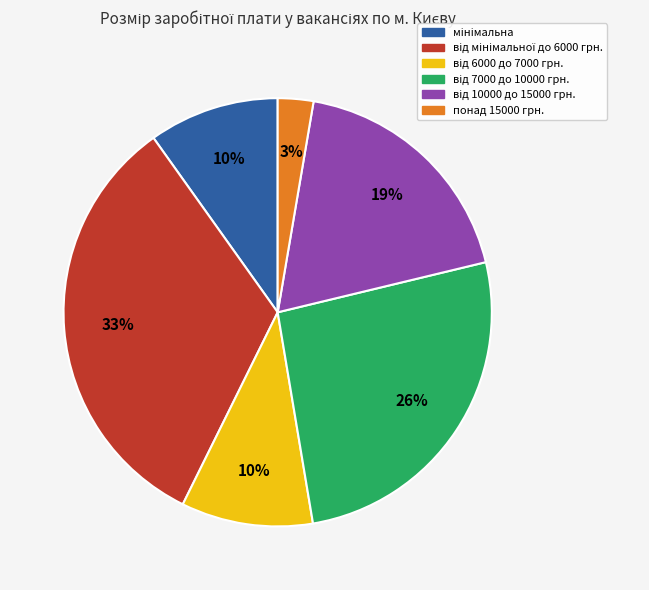

To the nearest percent, what portion does понад 15000 грн. represent?

3%